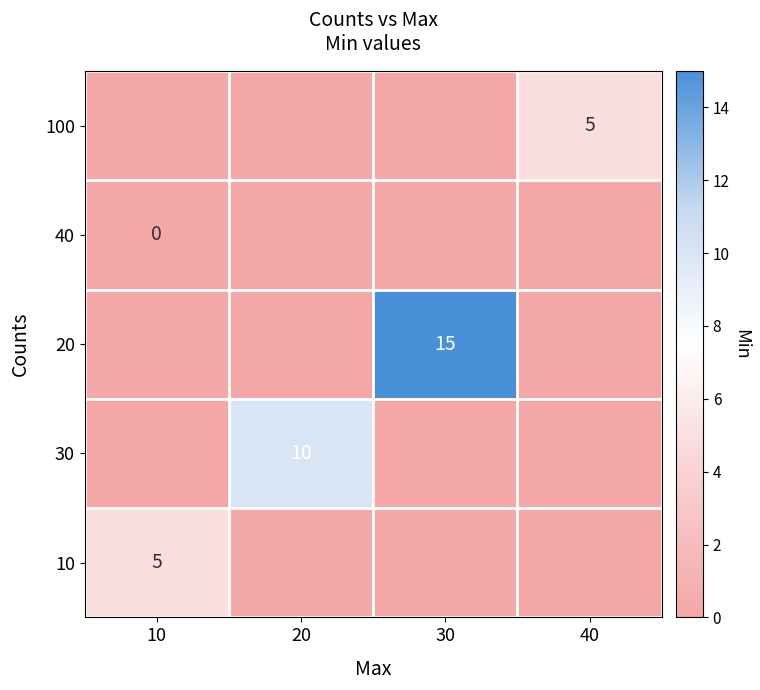

True or false: 20 has a value of 15 at 30.

True